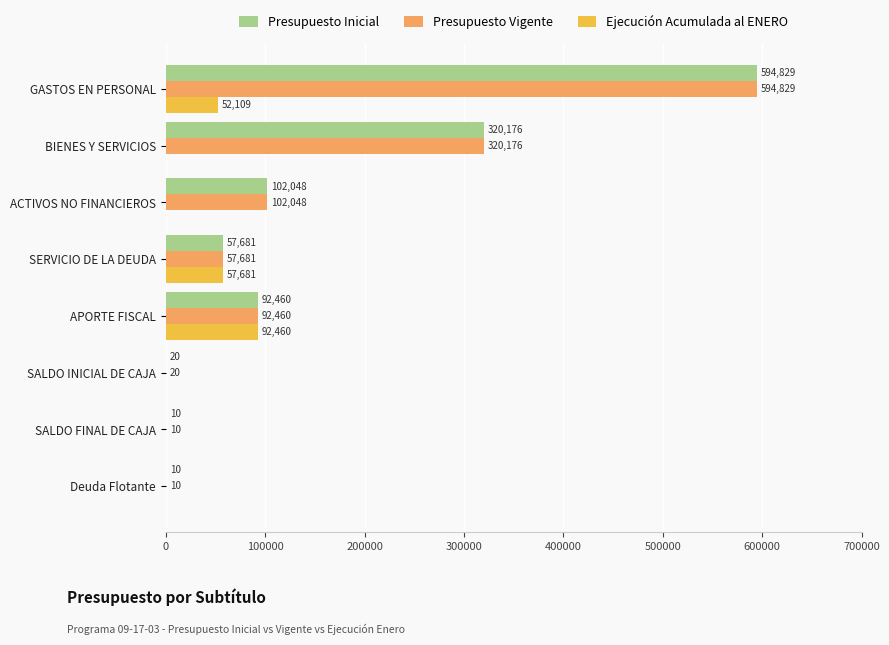

Read the Presupuesto Inicial value at ACTIVOS NO FINANCIEROS, to the nearest 10.

102050